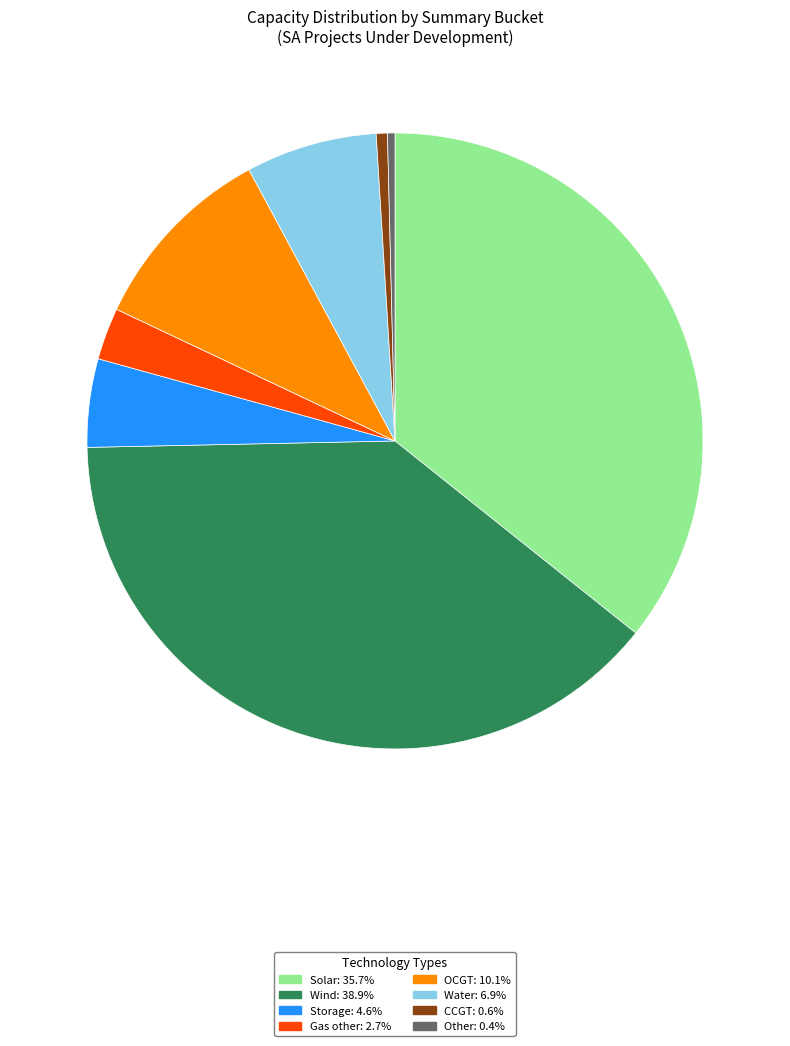

Is Other the majority of the pie?

No